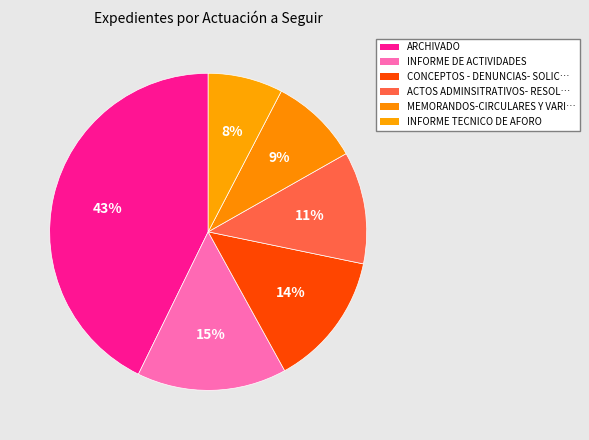

Count the number of slices in the pie.

6